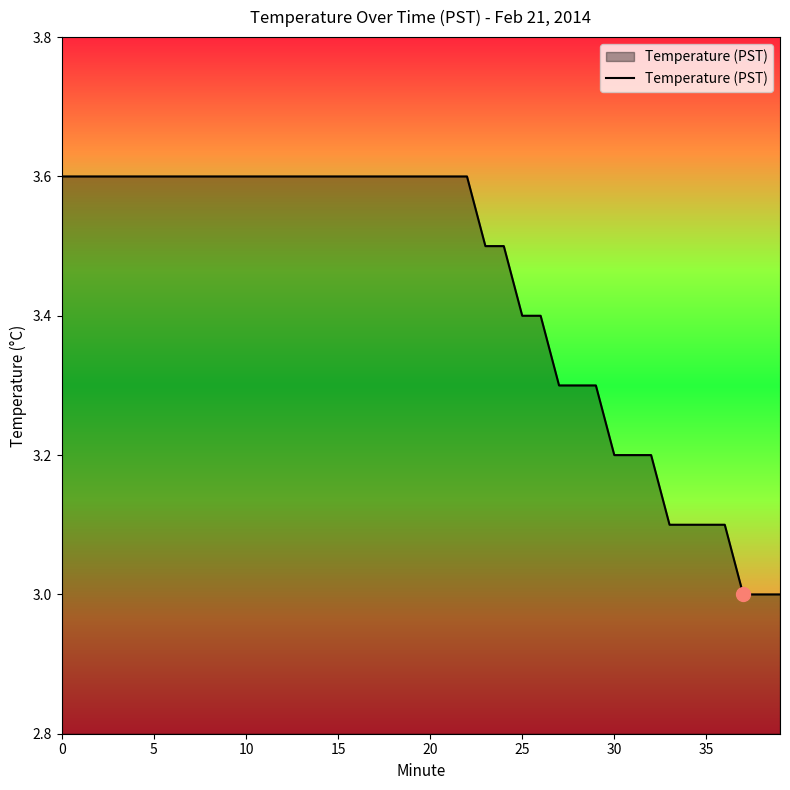

What is the maximum value shown in the chart?

3.6